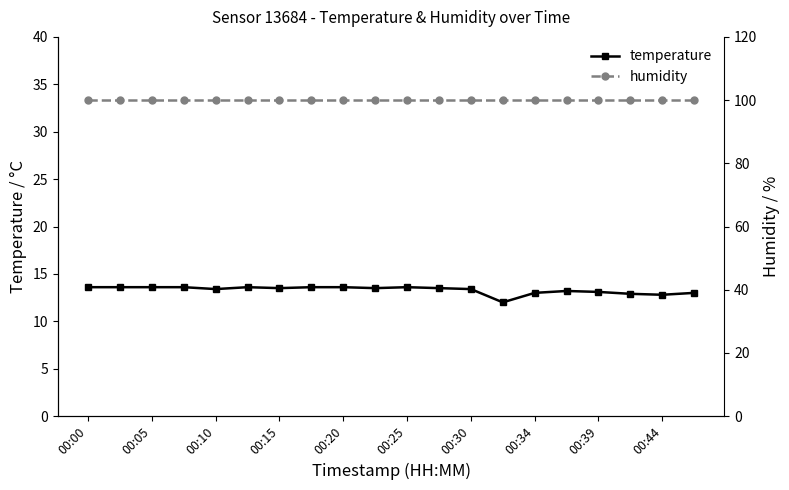

What is the maximum value for temperature?

13.6